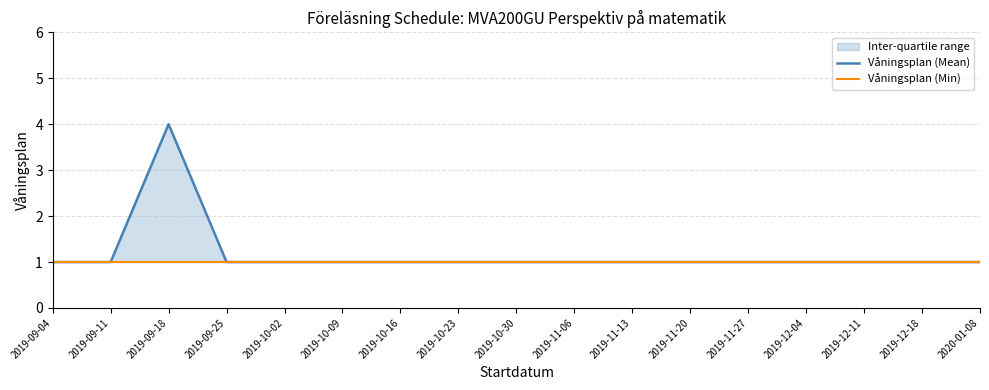

Which category has the lowest value in the Våningsplan (Min) series?

2019-09-04